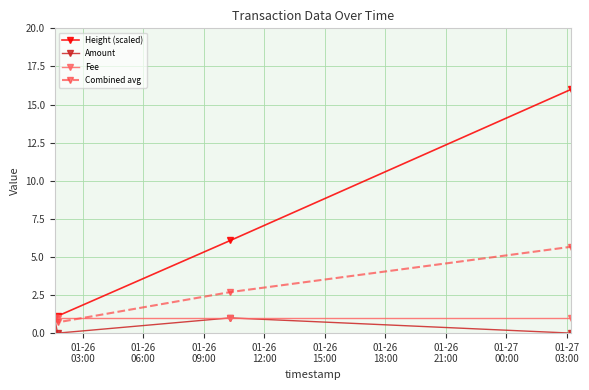

True or false: Height (scaled) has more than 2 interior local peaks.

False